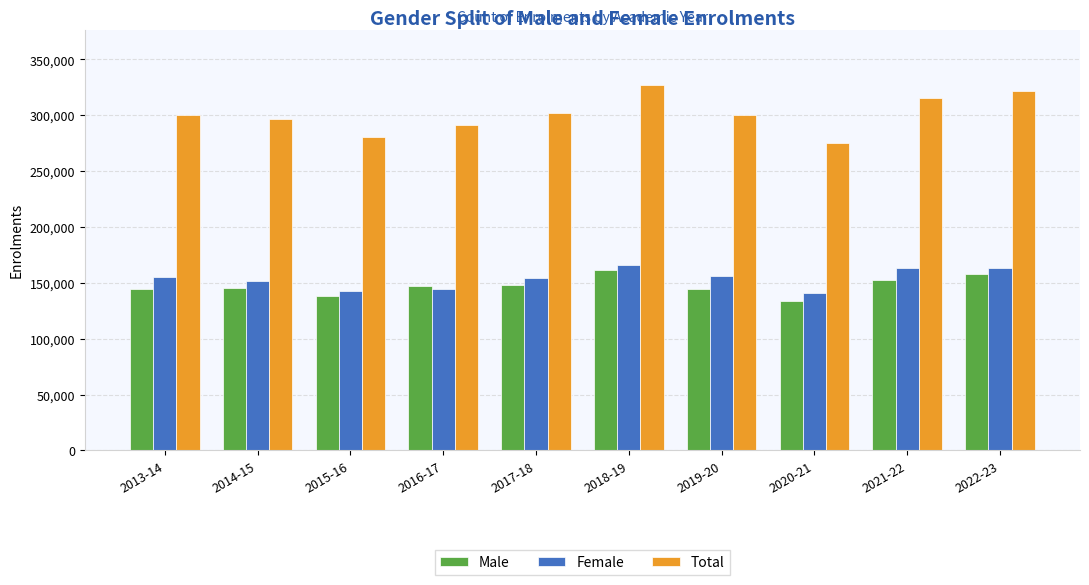

How many groups of bars are there?

10